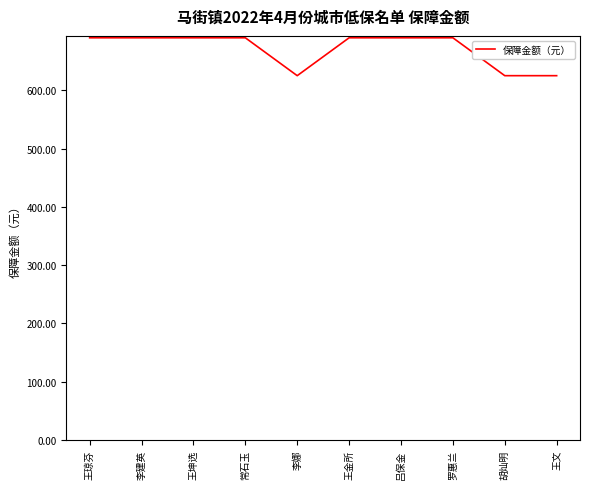

What is the maximum value shown in the chart?

690